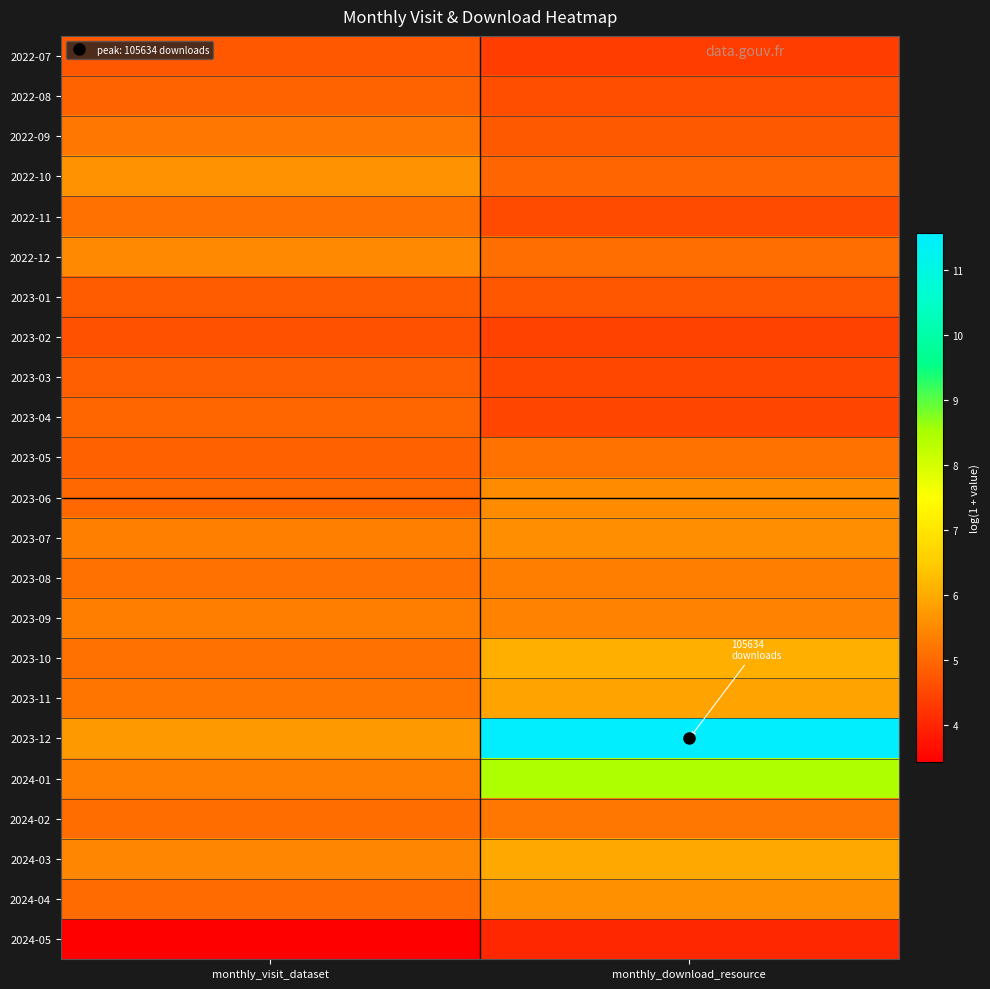

At how many categories does at least one series exceed 3?

2